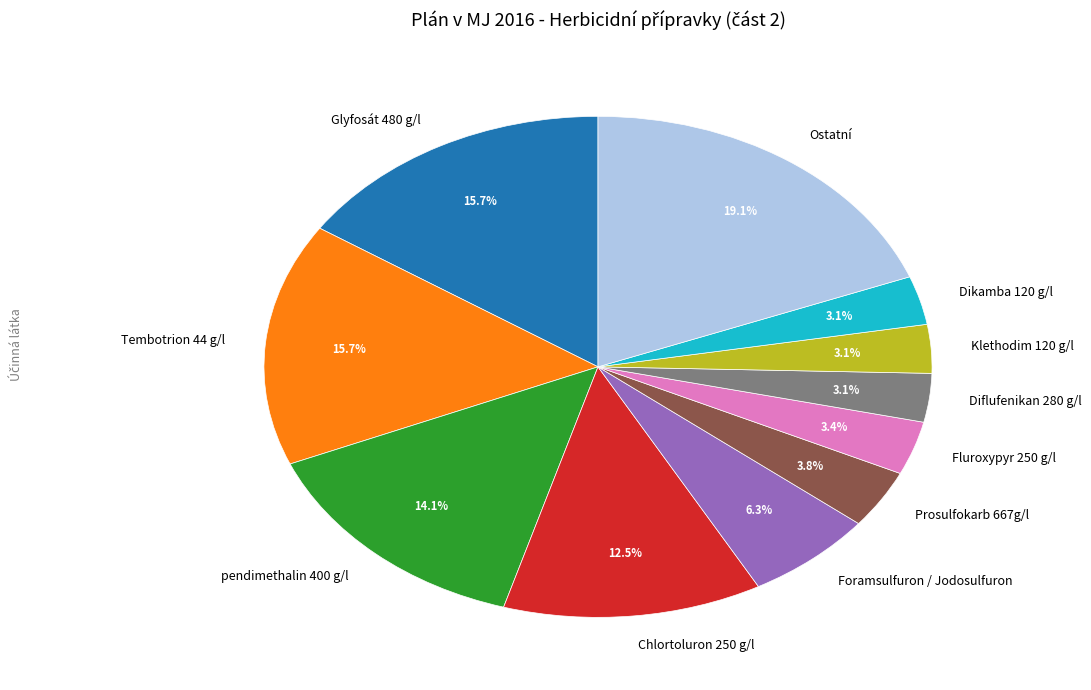

How many segments does this pie chart have?

11